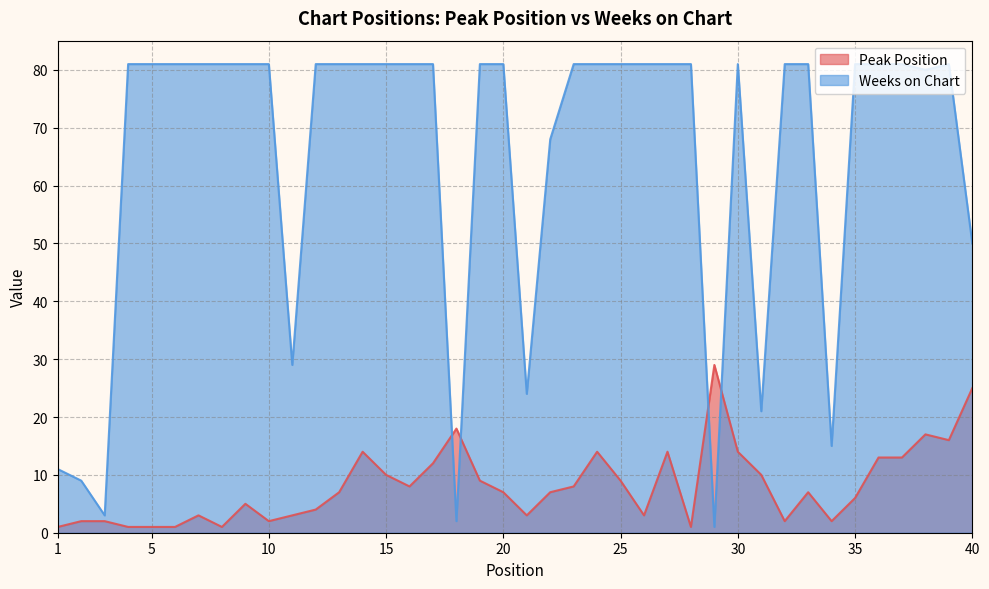

What is the difference between the maximum and minimum values in the Peak Position series?

28